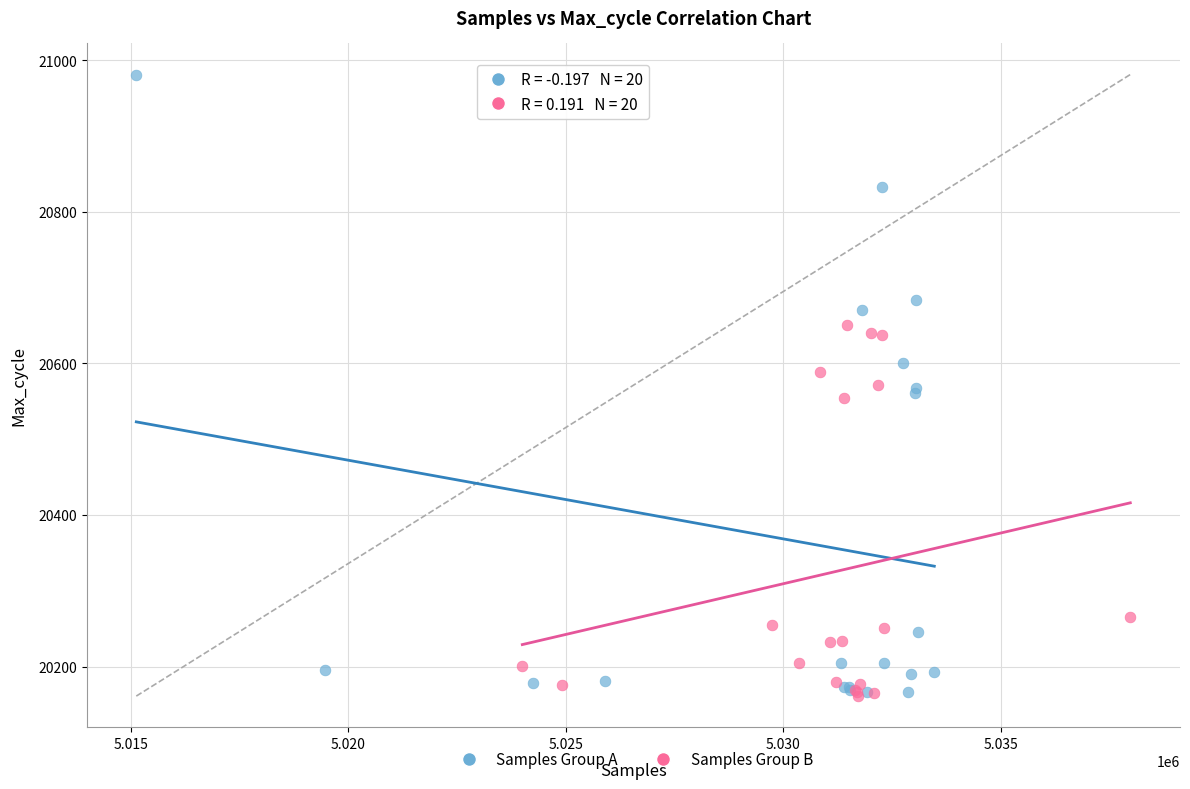

Which series has the largest Y range (max minus min)?

Samples Group A